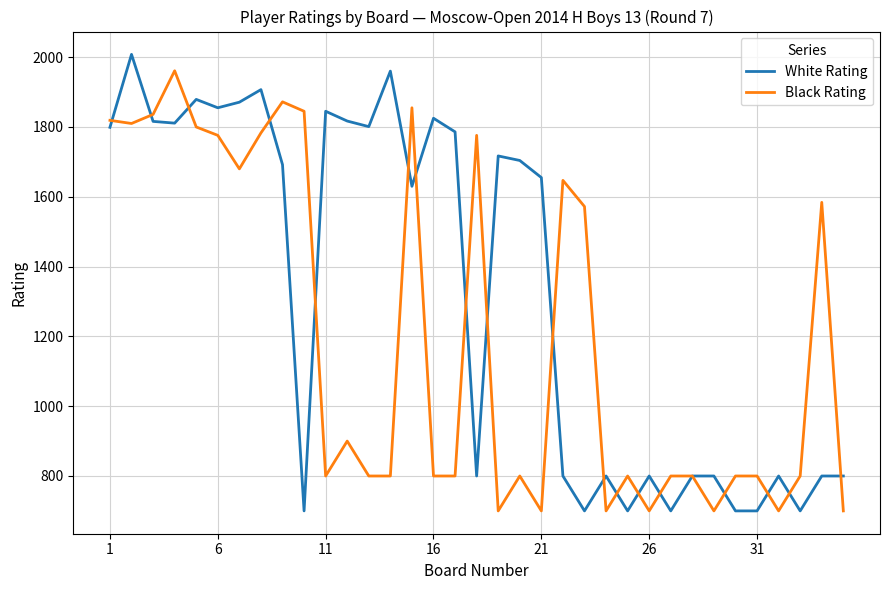

What is the smallest value displayed?

700